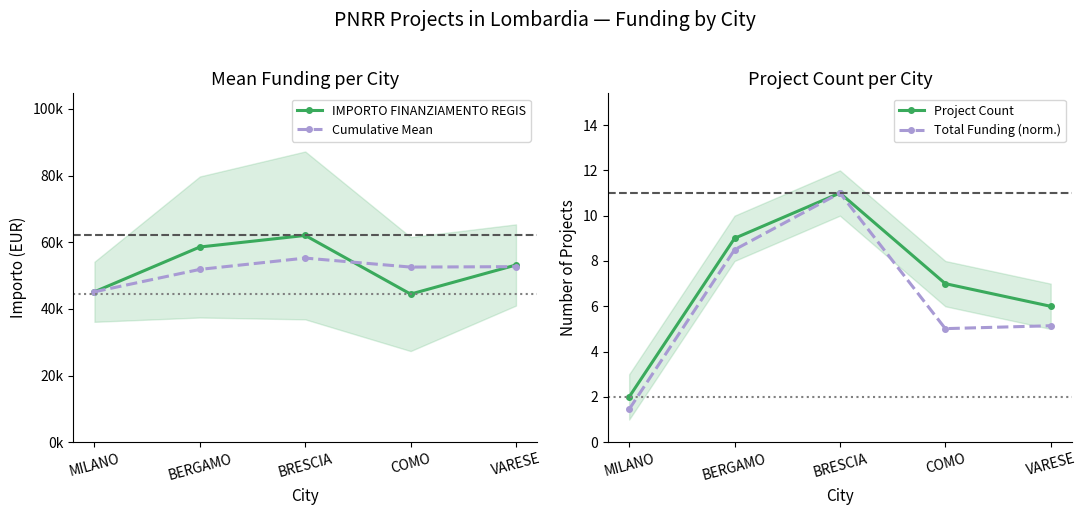

Is the value of Cumulative Mean at BERGAMO greater than the value of Total Funding (norm.) at COMO?

Yes